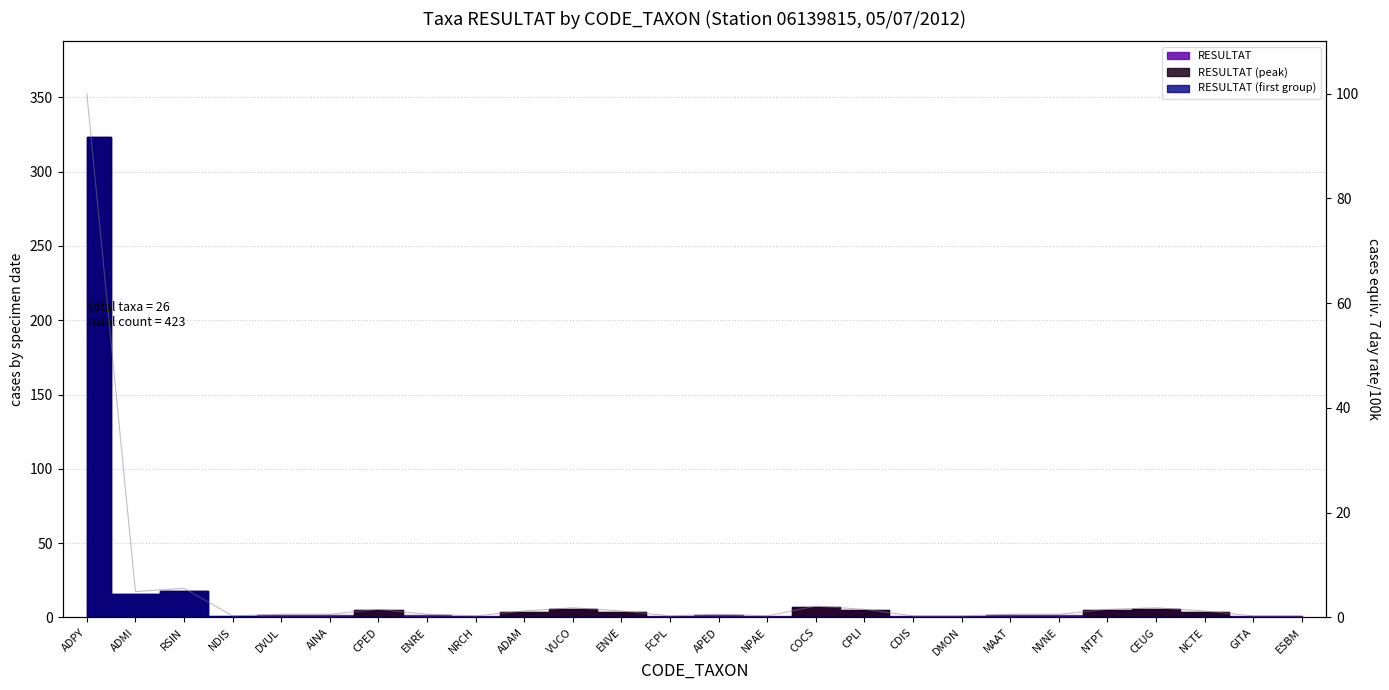

True or false: the data has more than 0 interior local peaks.

True